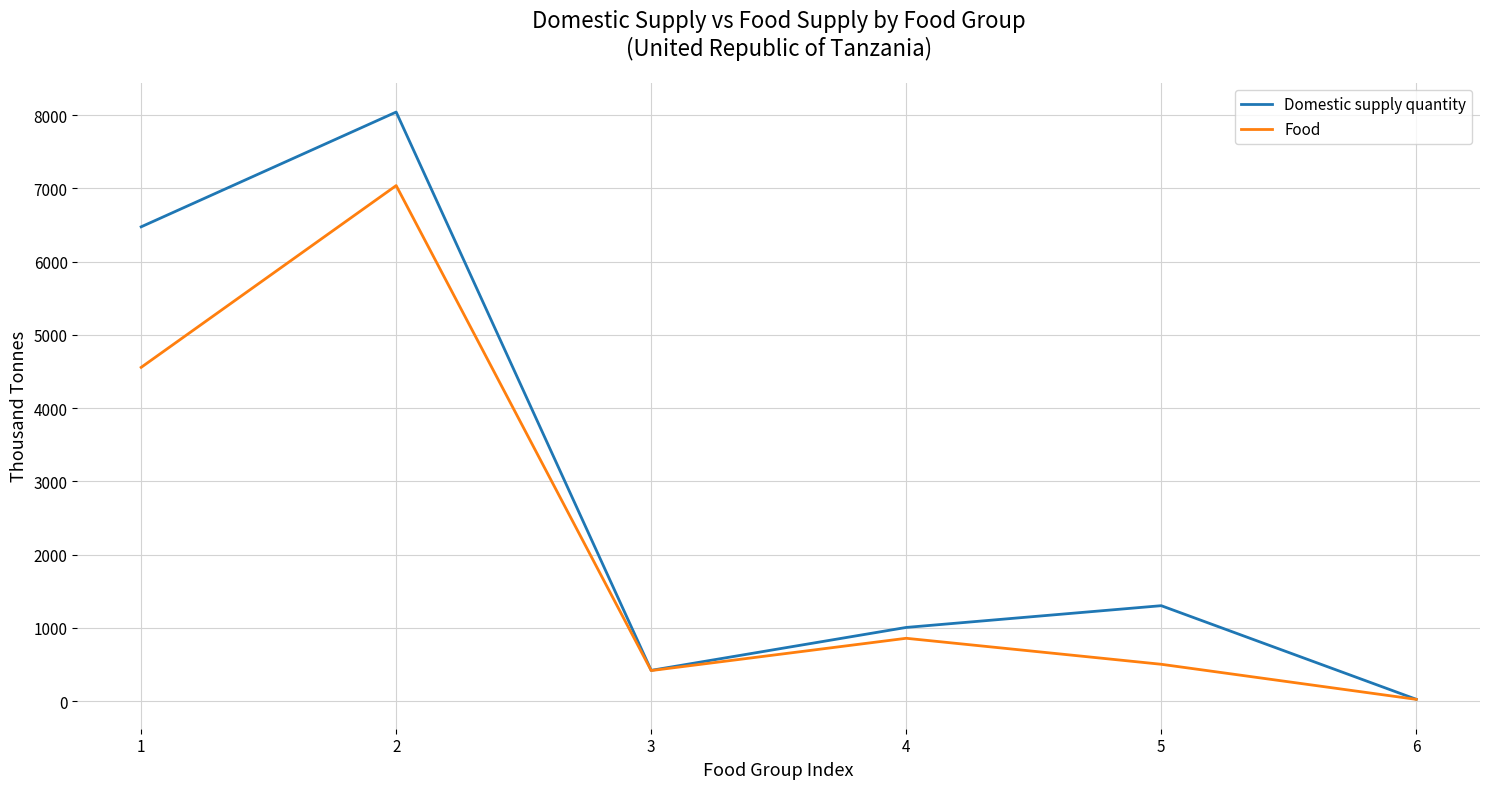

What is the difference between the Domestic supply quantity values at 1 and 3?

6056